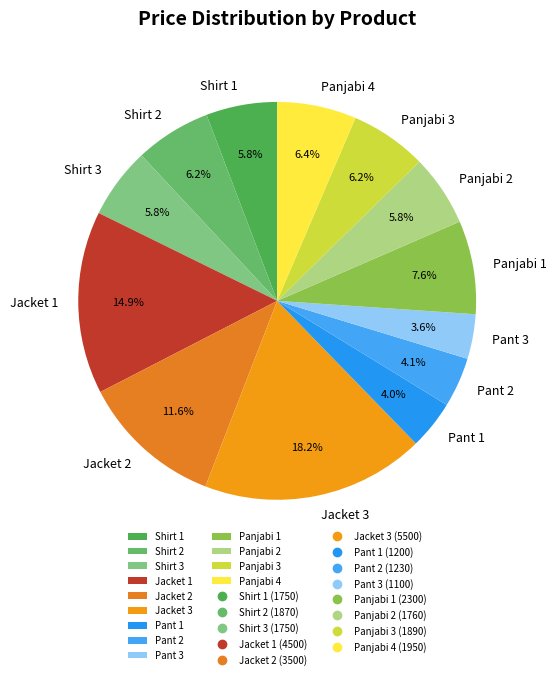

To the nearest percent, what portion does Panjabi 2 represent?

6%